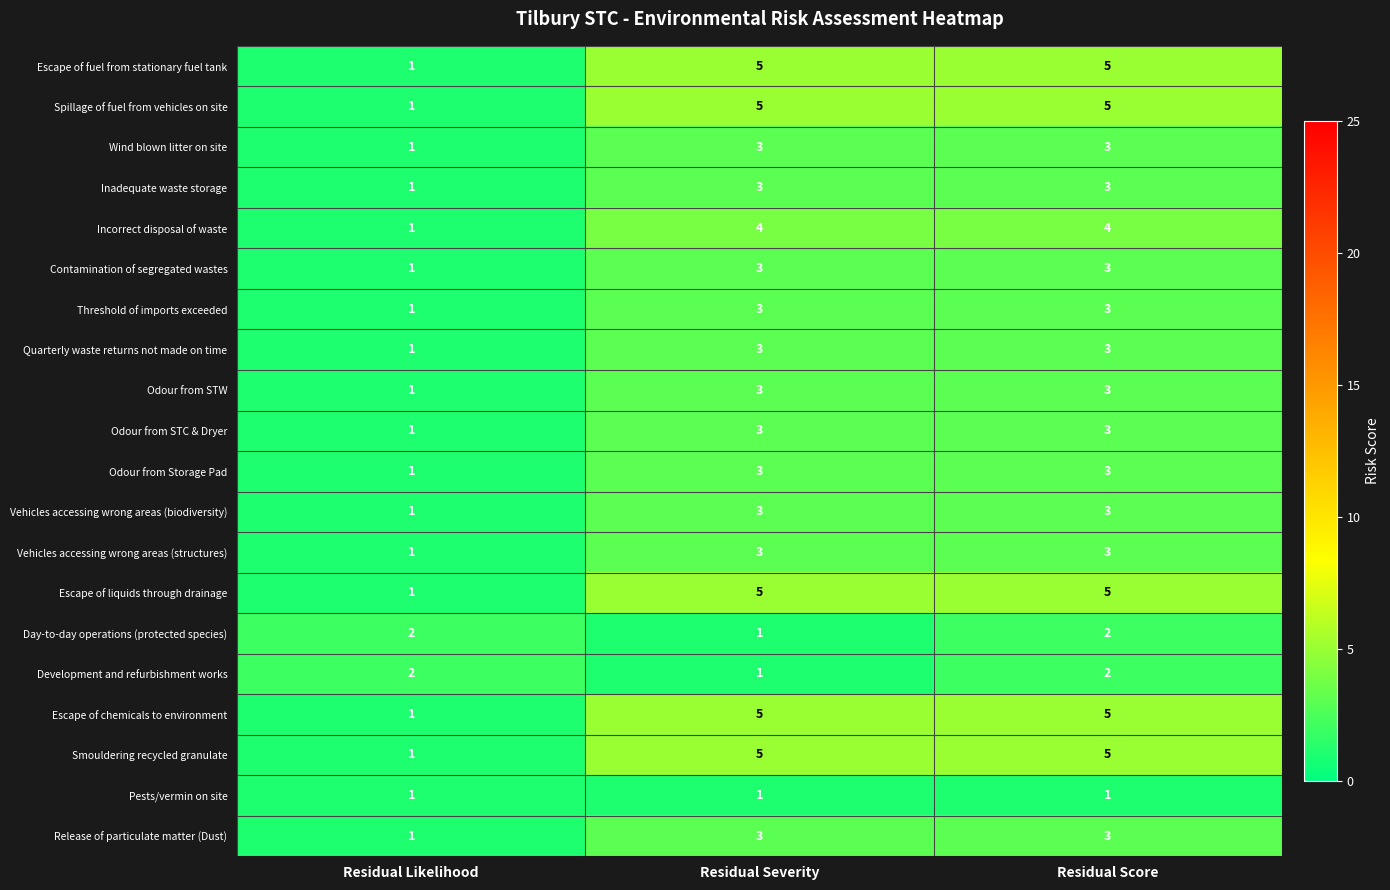

What is the maximum value shown in the chart?

5